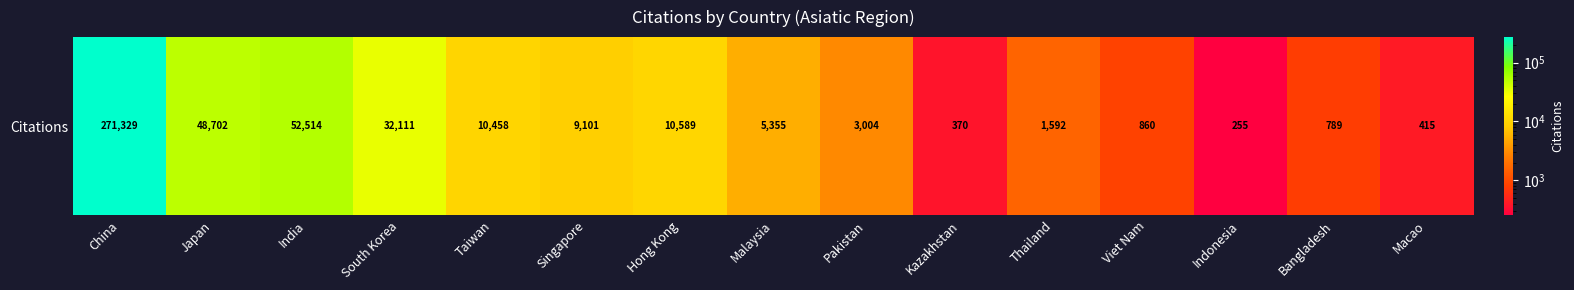

What is the difference between the values at South Korea and Taiwan?

21653